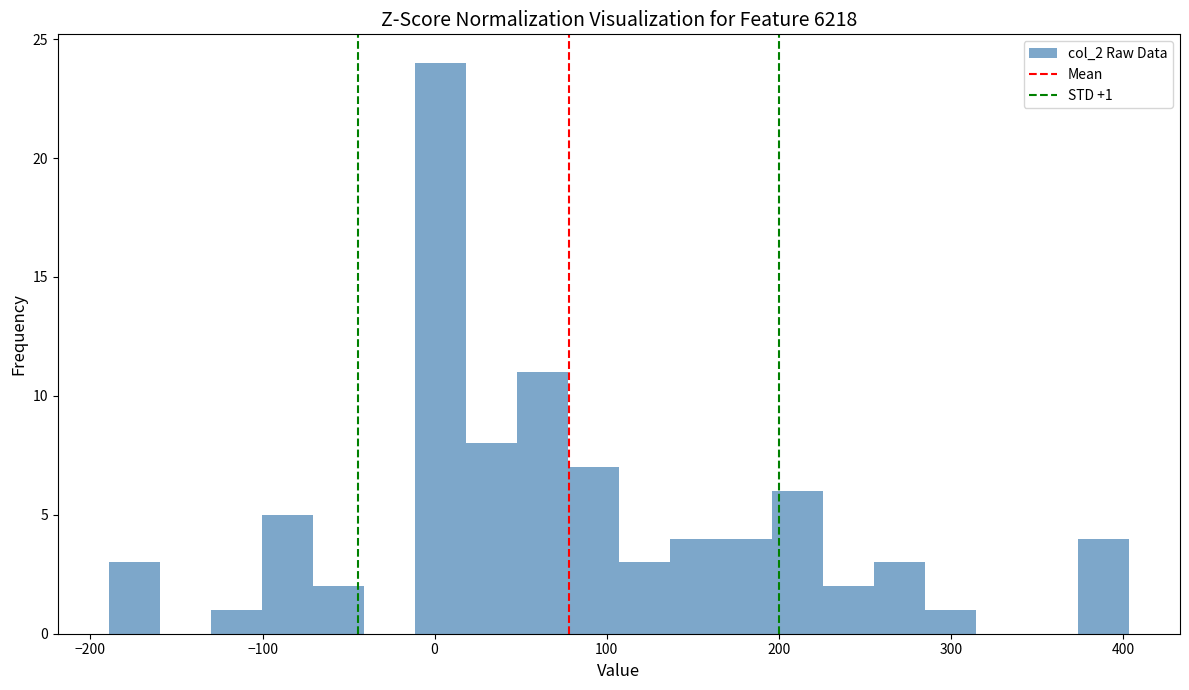

Read against the x-axis, roughly where is the centre of the tallest bar?

0